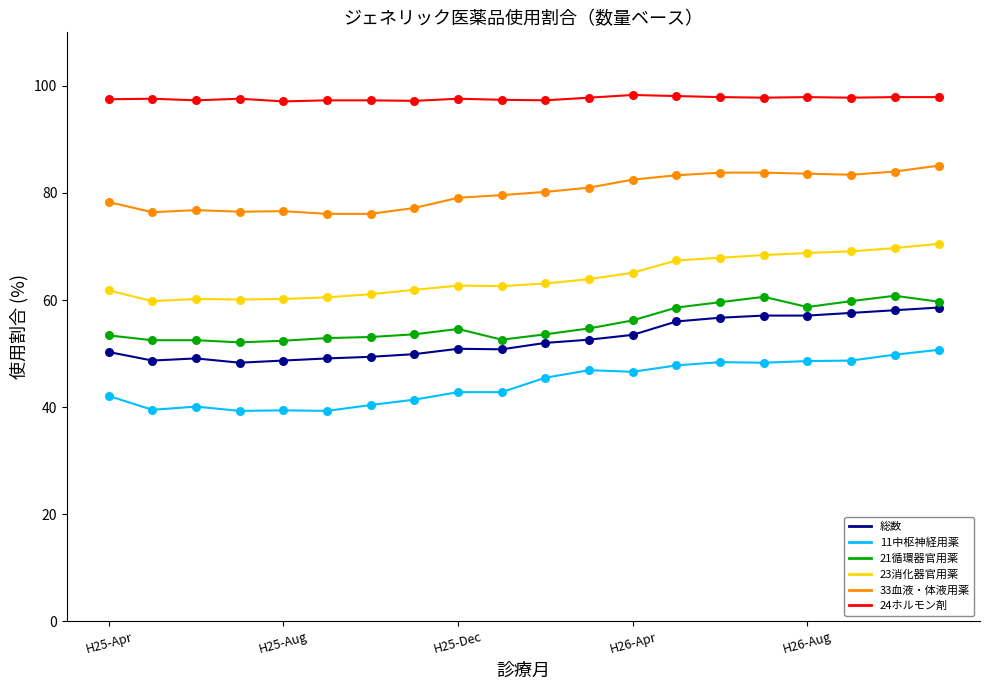

Which series contains the lowest Y value?

11中枢神経用薬